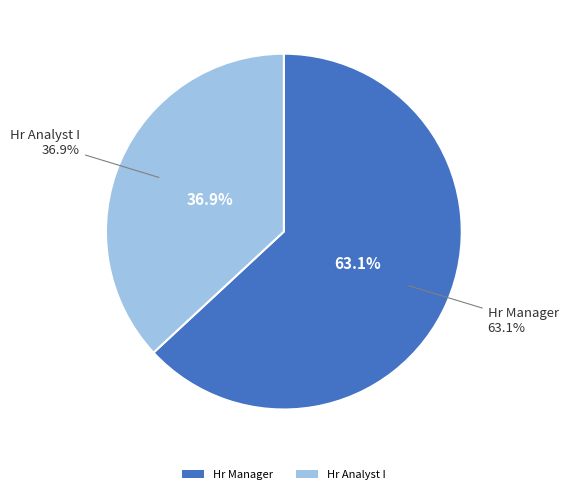

Rank the categories by value from lowest to highest.

Hr Analyst I, Hr Manager